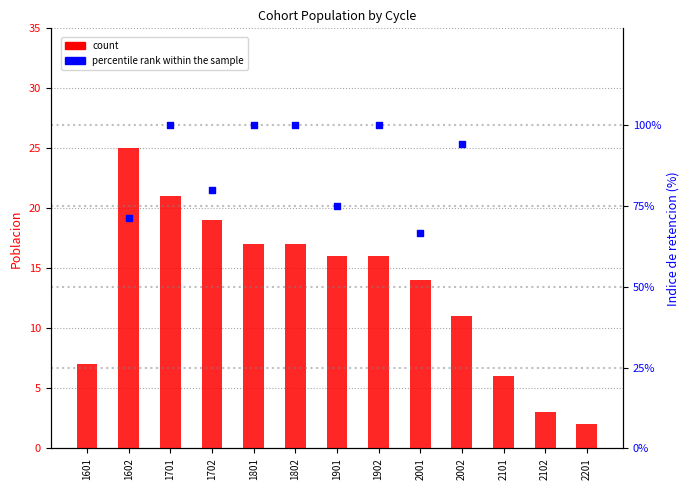

What is the change in value from 2101 to 2102?

-3